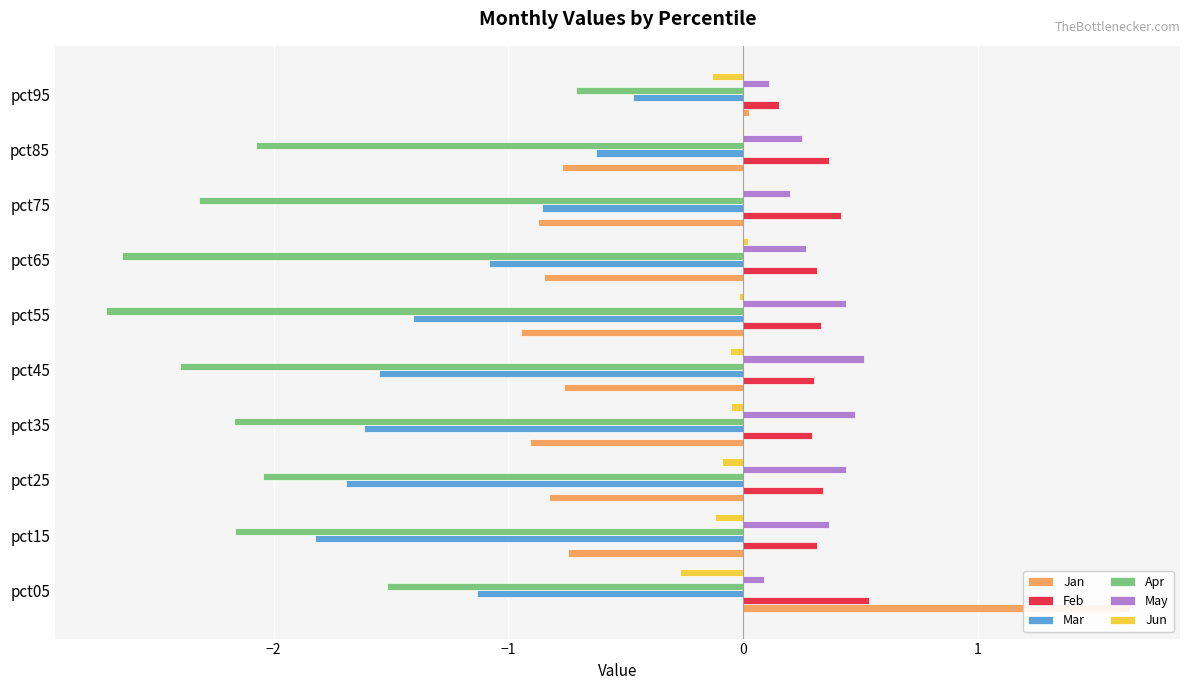

Count the number of categories in the chart.

10